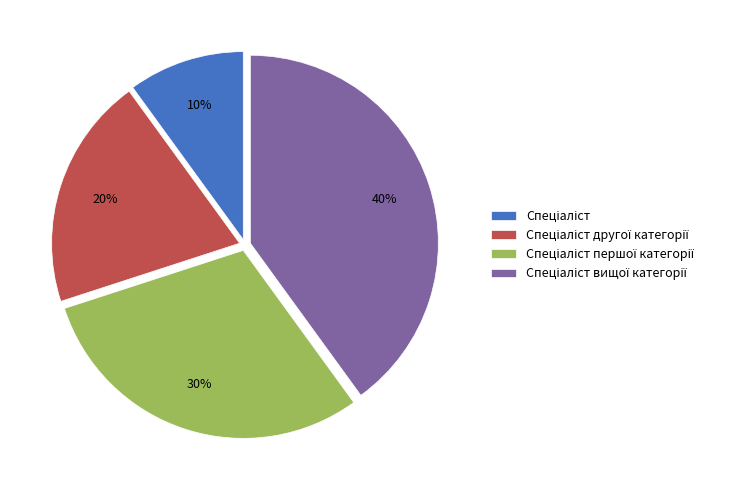

Is there any slice that represents more than half of the pie?

No